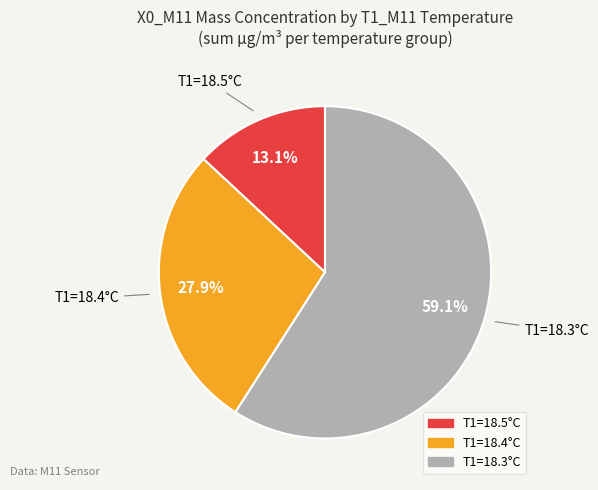

Is there a majority slice in this chart?

Yes